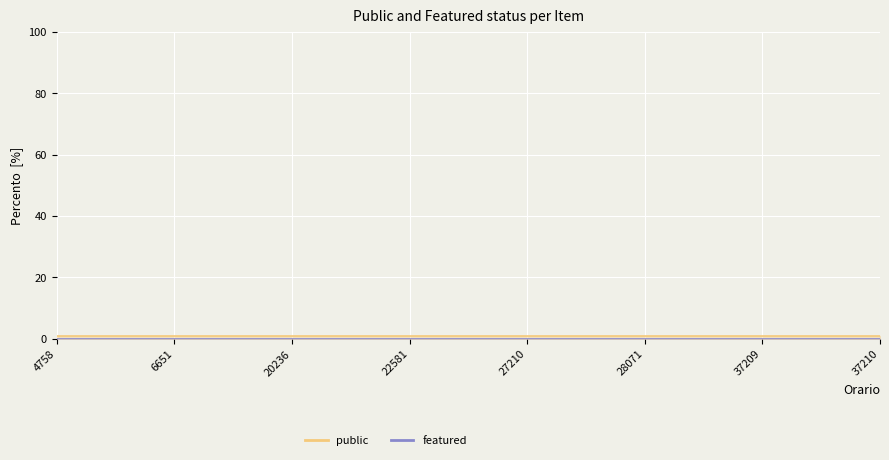

True or false: featured has more than 1 interior local peaks.

False